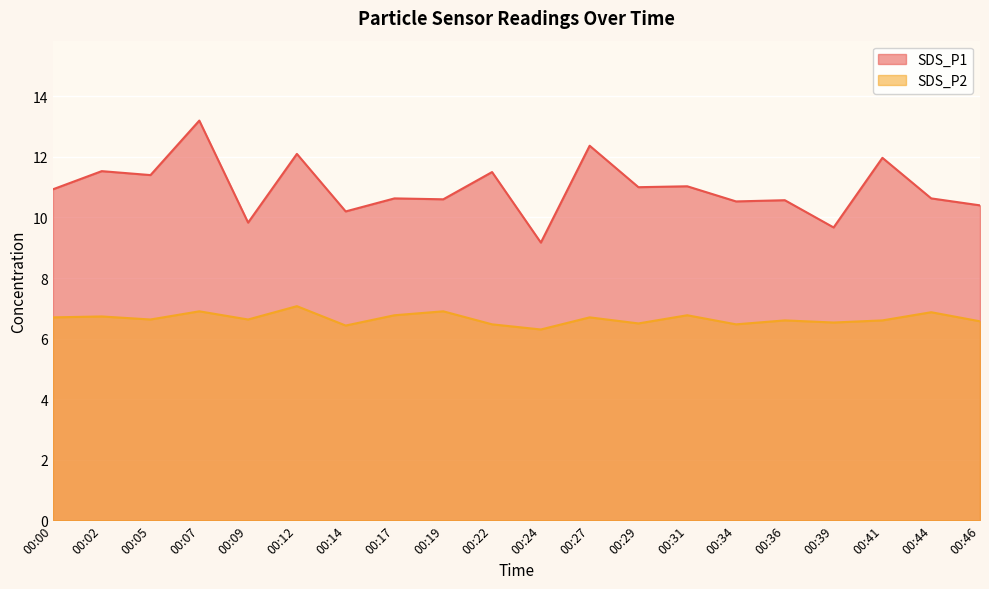

How many interior local valleys does the SDS_P2 series have?

7